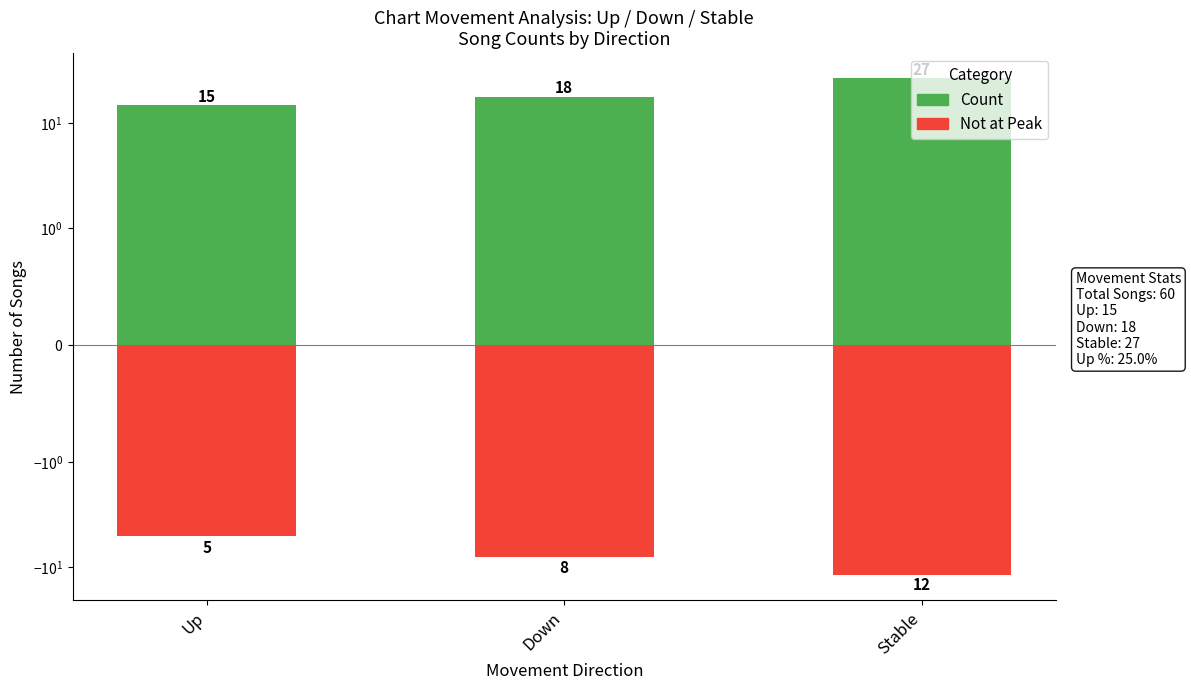

How many data points in Not at Peak are less than -8?

1